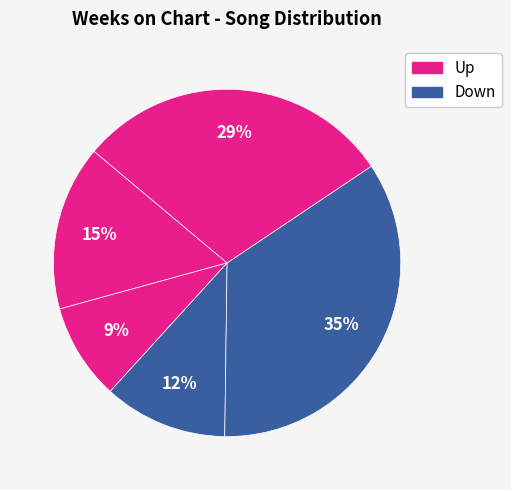

How many slices are in this pie chart?

5